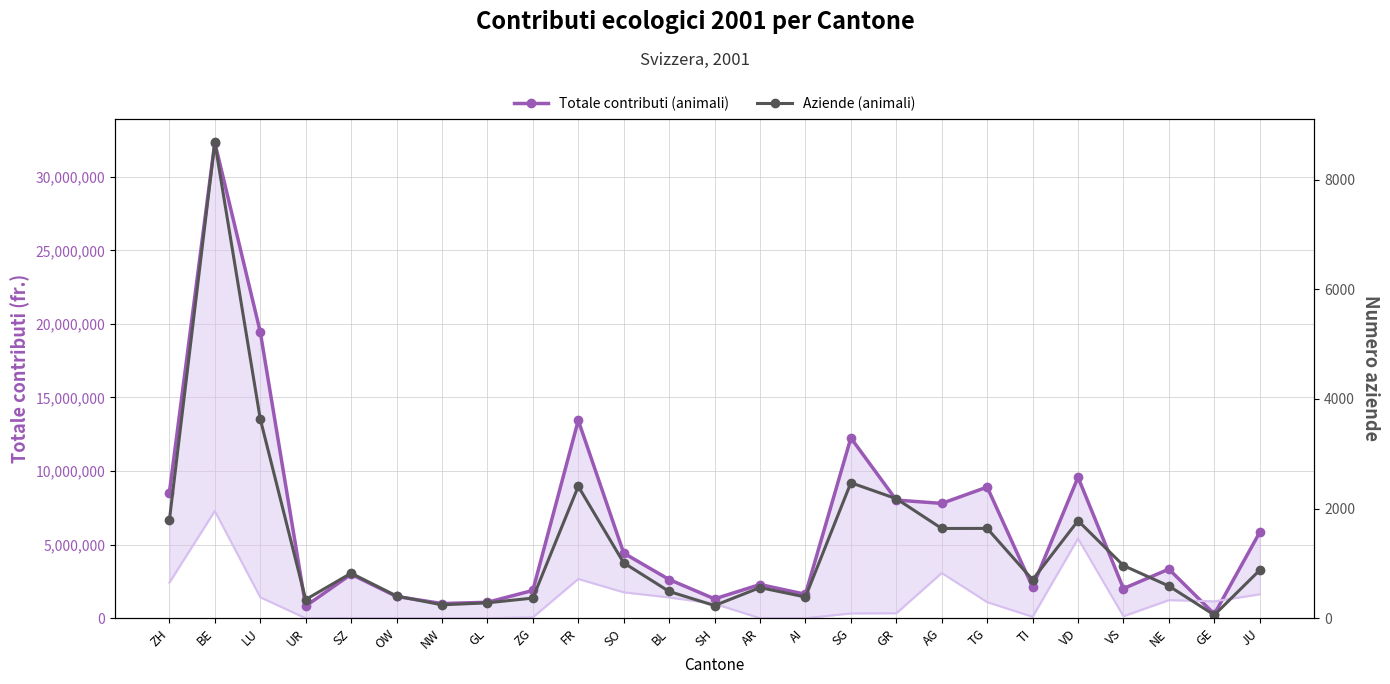

Reading left to right, list all the values displayed in this chart.

Totale contributi (animali): ZH=8537323	BE=32321081	LU=19460904	UR=823754	SZ=2985800	OW=1476500	NW=997435	GL=1082614	ZG=1887896	FR=13443732	SO=4424630	BL=2628421	SH=1315096	AR=2288742	AI=1626357	SG=12251678	GR=8028217	AG=7801569	TG=8911294	TI=2118901	VD=9575686	VS=2014676	NE=3335611	GE=279124	JU=5838138
Totale contributi (cereali): ZH=2423316	BE=7288465	LU=1425648	UR=0	SZ=12724	OW=1060	NW=0	GL=1444	ZG=62164	FR=2667641	SO=1760952	BL=1412892	SH=980639	AR=830	AI=0	SG=327370	GR=337813	AG=3075800	TG=1093012	TI=98448	VD=5420090	VS=134055	NE=1230531	GE=1147956	JU=1623311
Aziende (animali): ZH=1786	BE=8679	LU=3636	UR=340	SZ=821	OW=405	NW=244	GL=281	ZG=367	FR=2405	SO=1010	BL=488	SH=231	AR=559	AI=387	SG=2471	GR=2180	AG=1637	TG=1638	TI=702	VD=1778	VS=960	NE=587	GE=59	JU=877